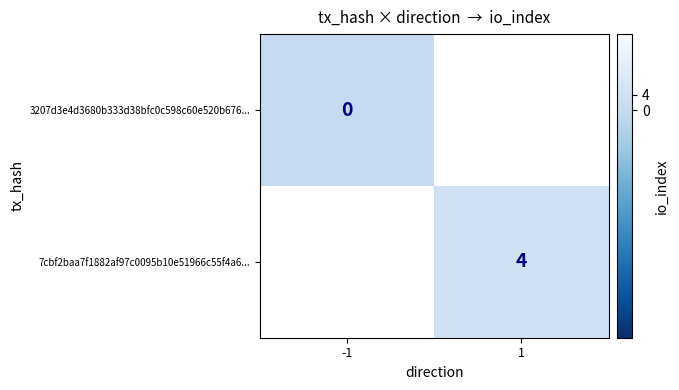

The value of 7cbf2baa7f1882af97c0095b10e51966c55f4a6... at 1 is 4. True or false?

True